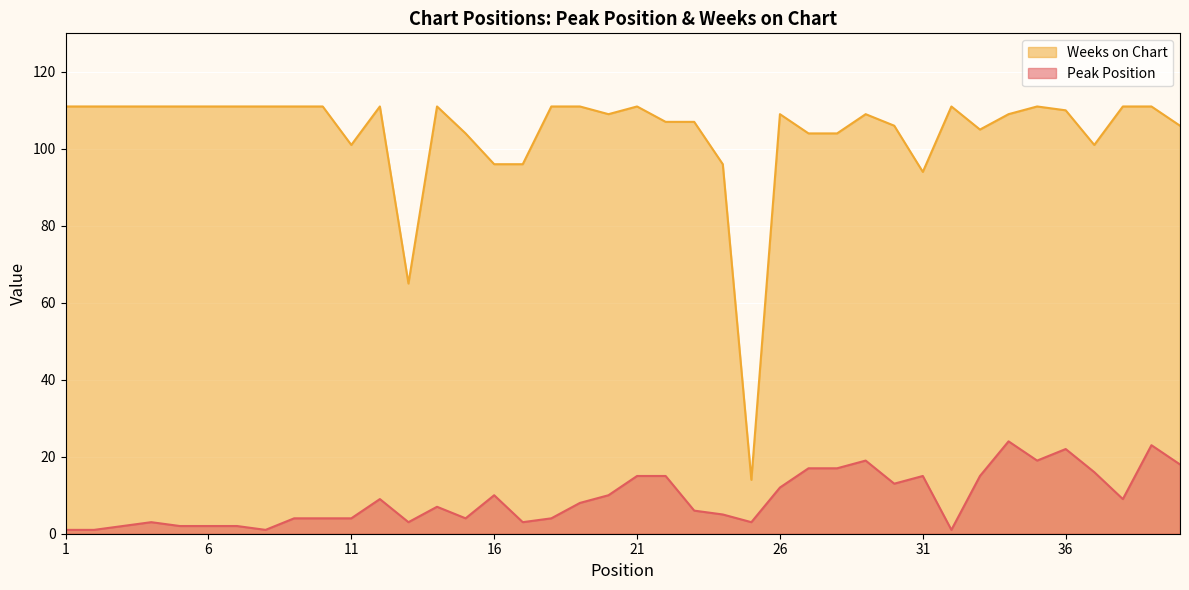

Reading left to right, list all the values displayed in this chart.

Peak Position: 1	1	2	3	2	2	2	1	4	4	4	9	3	7	4	10	3	4	8	10	15	15	6	5	3	12	17	17	19	13	15	1	15	24	19	22	16	9	23	18
Weeks on Chart: 111	111	111	111	111	111	111	111	111	111	101	111	65	111	104	96	96	111	111	109	111	107	107	96	14	109	104	104	109	106	94	111	105	109	111	110	101	111	111	106